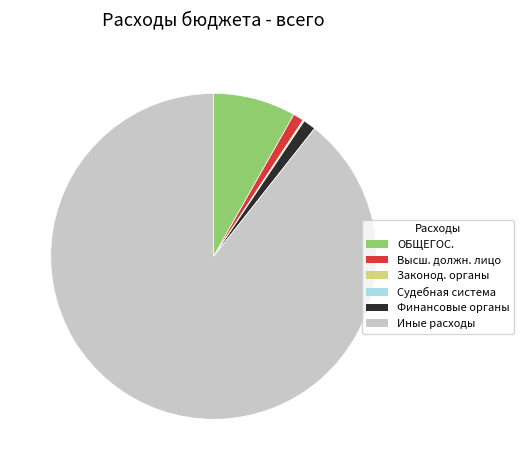

Is there any slice that represents more than half of the pie?

Yes